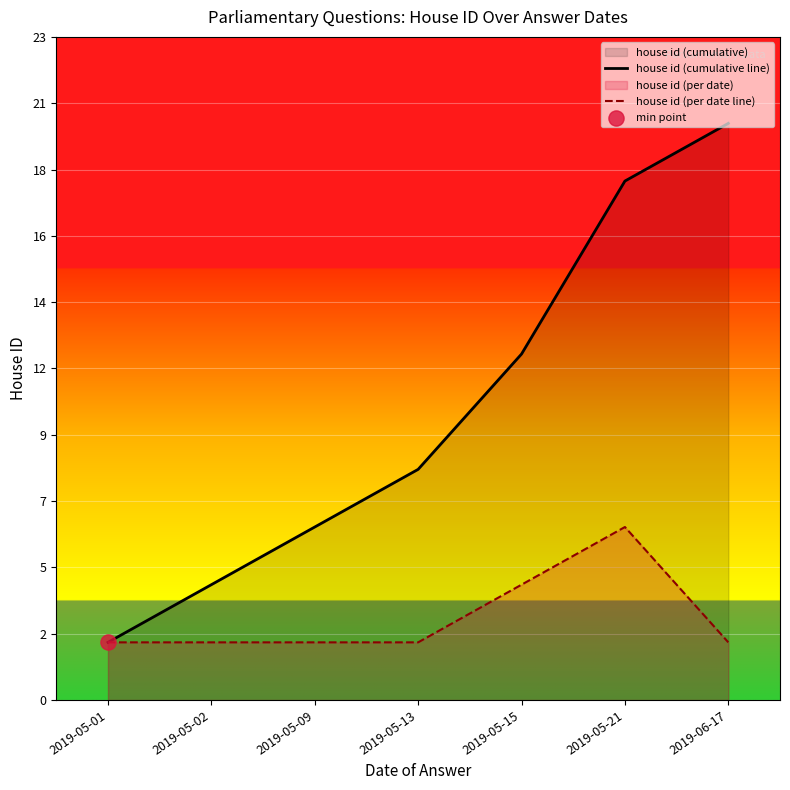

Which series reaches the minimum Y coordinate?

house id (cumulative line)